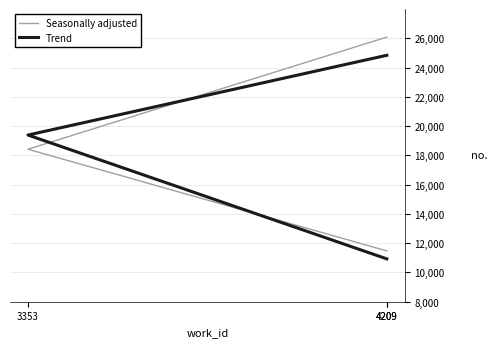

Which series has the widest spread of values?

Seasonally adjusted